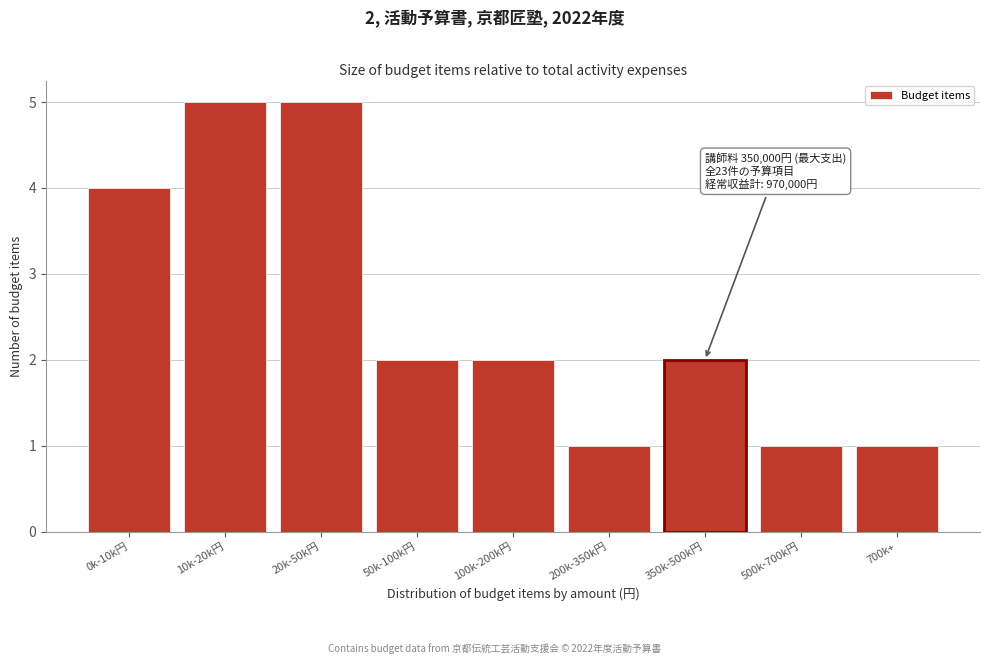

Reading left to right, extract all data points from this chart.

0k-10k円=4	10k-20k円=5	20k-50k円=5	50k-100k円=2	100k-200k円=2	200k-350k円=1	350k-500k円=2	500k-700k円=1	700k+=1